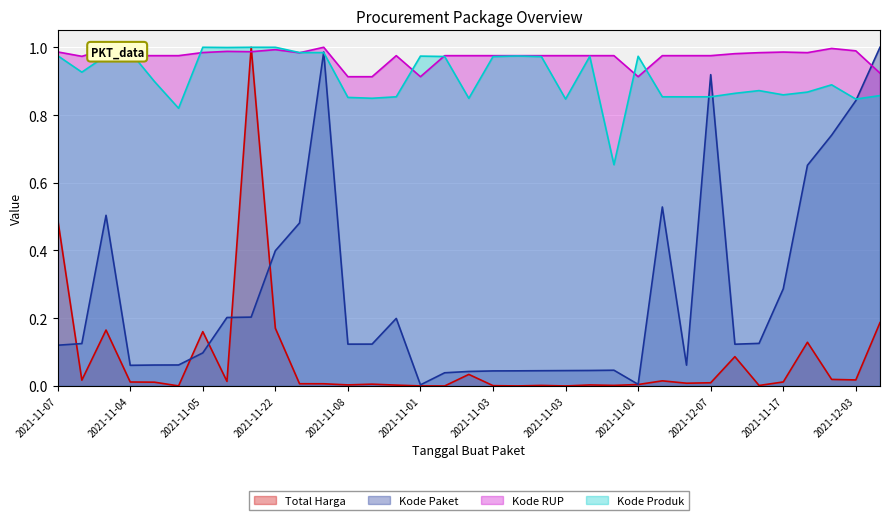

Between 2021-11-24 and 2021-11-03, which series saw the biggest shift?

Kode Paket